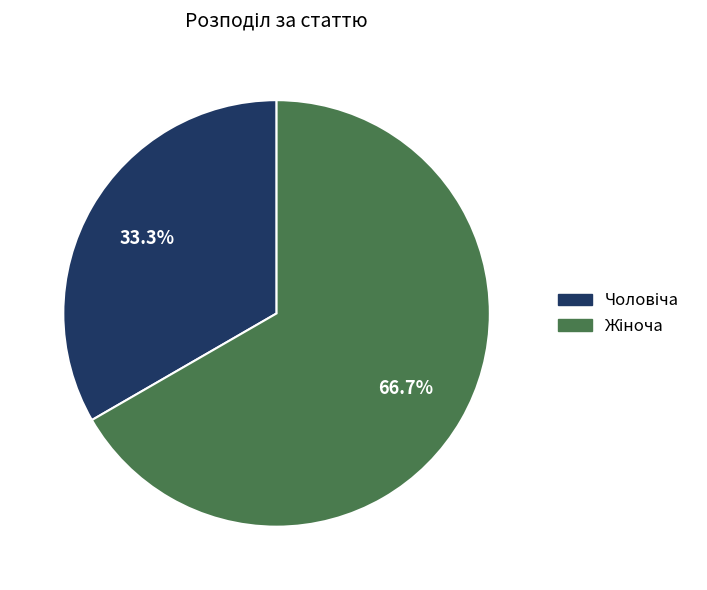

To the nearest percent, what is the average slice percentage?

50%